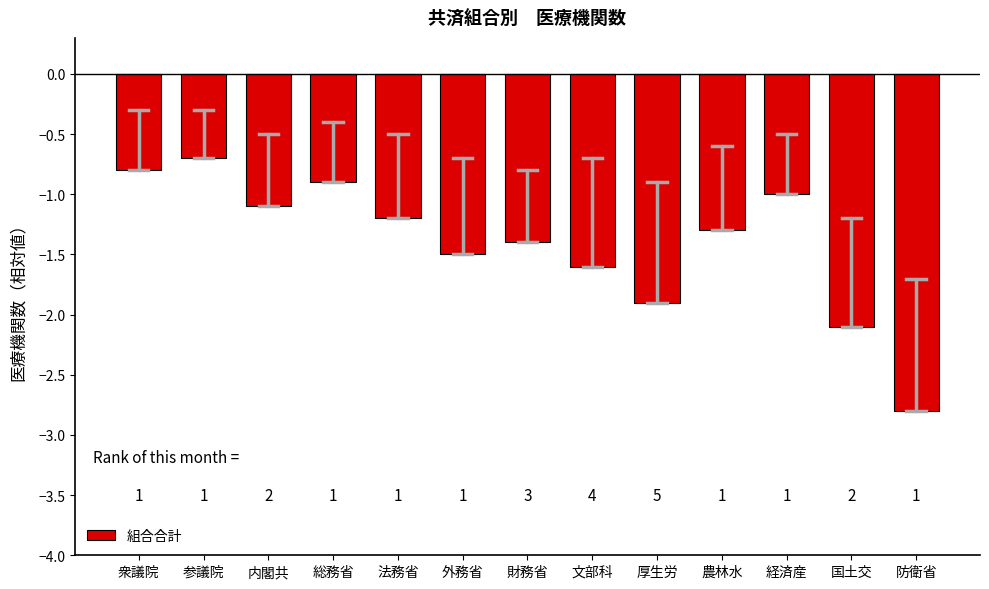

Reading right to left, list all the values displayed in this chart.

防衛省=-2.8	国土交=-2.1	経済産=-1.0	農林水=-1.3	厚生労=-1.9	文部科=-1.6	財務省=-1.4	外務省=-1.5	法務省=-1.2	総務省=-0.9	内閣共=-1.1	参議院=-0.7	衆議院=-0.8